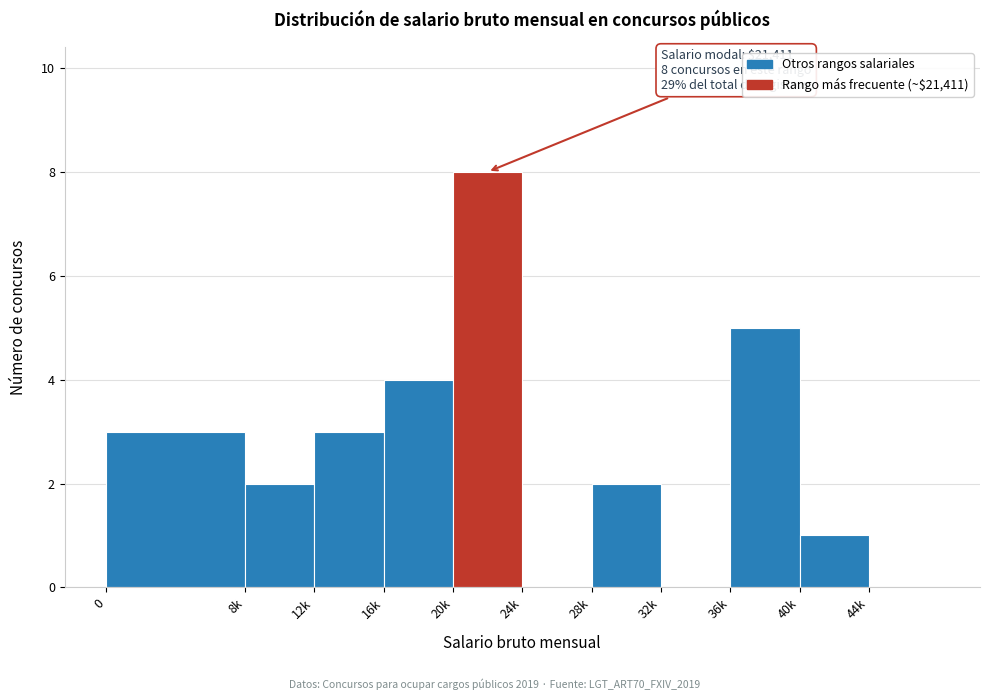

Reading right to left, what are all the values shown in this chart?

44k=0	40k=1	36k=5	32k=0	28k=2	24k=0	20k=8	16k=4	12k=3	8k=2	0=3